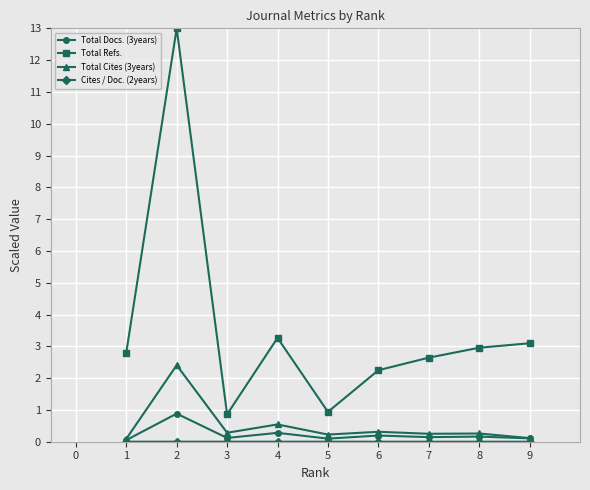

True or false: Total Cites (3years) has more than 1 points higher than both neighbors.

True